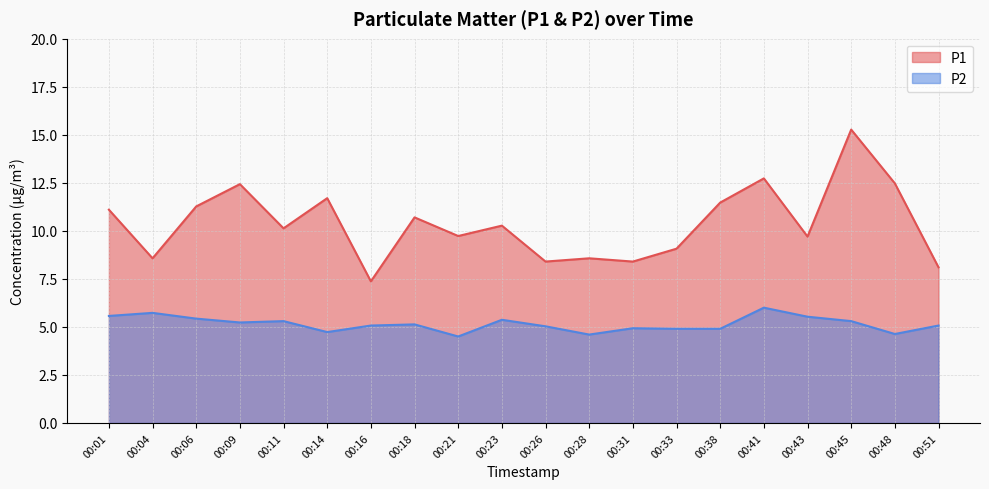

Which series has the widest spread of values?

P1